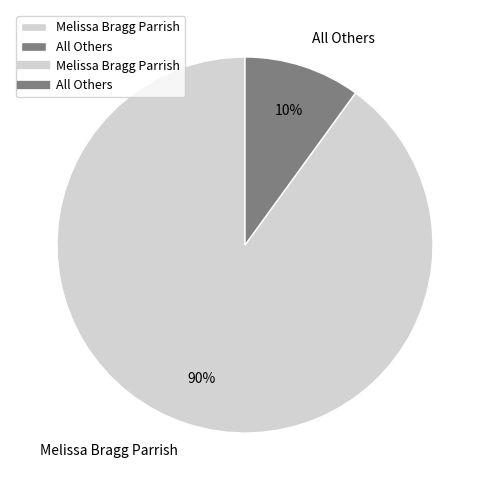

Is there a majority slice in this chart?

Yes